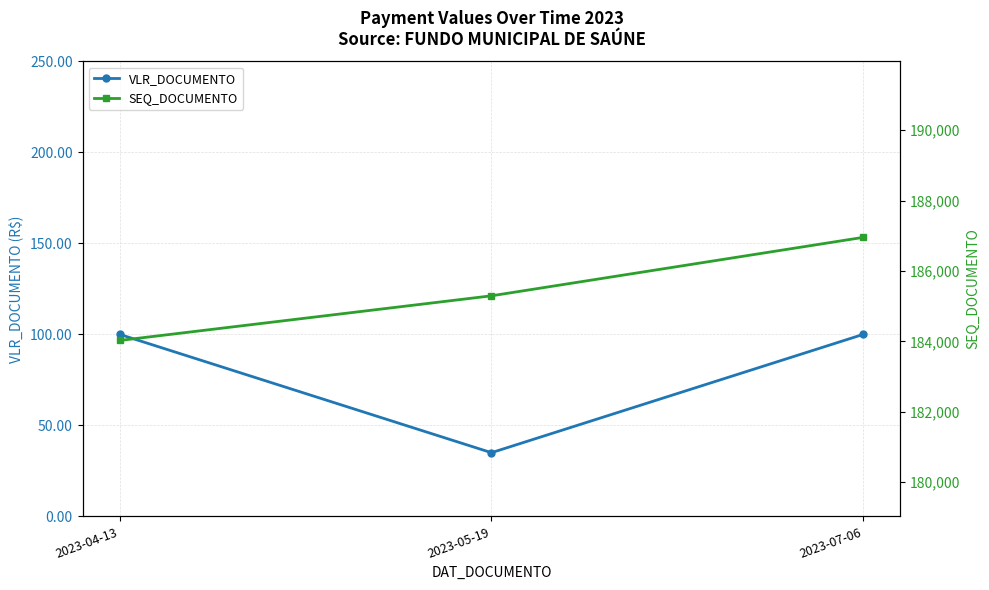

What is the total value across all series at 2023-07-06?

187056